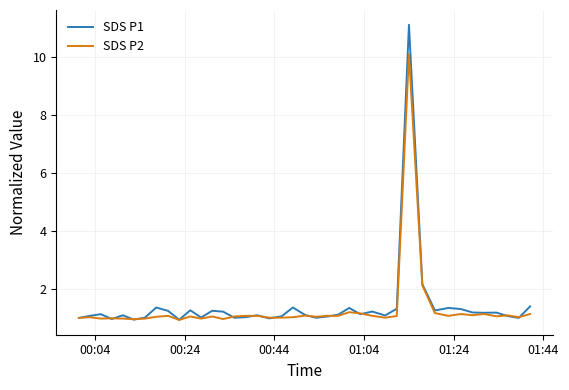

Which series has the widest spread of values?

SDS P1